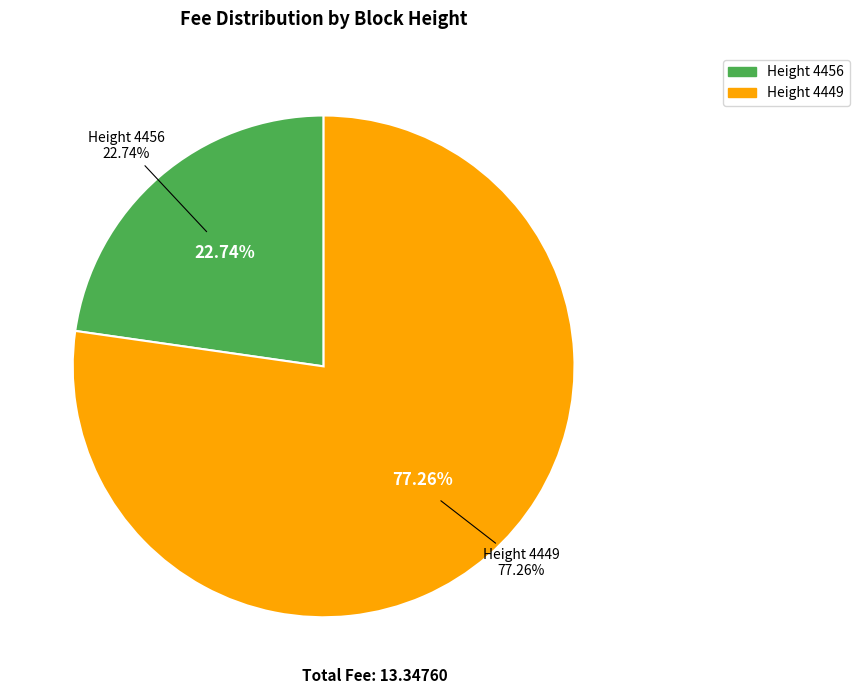

How much of the chart is everything except 4456?

77.3%